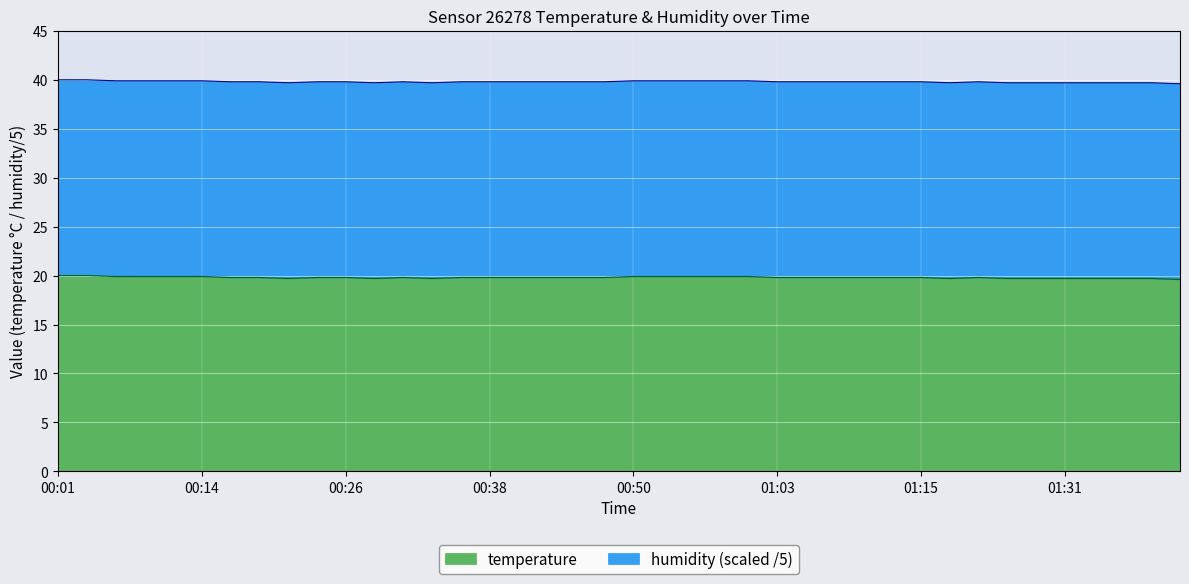

What is the ratio of the value at 00:43 to the value at 00:48?

1.0